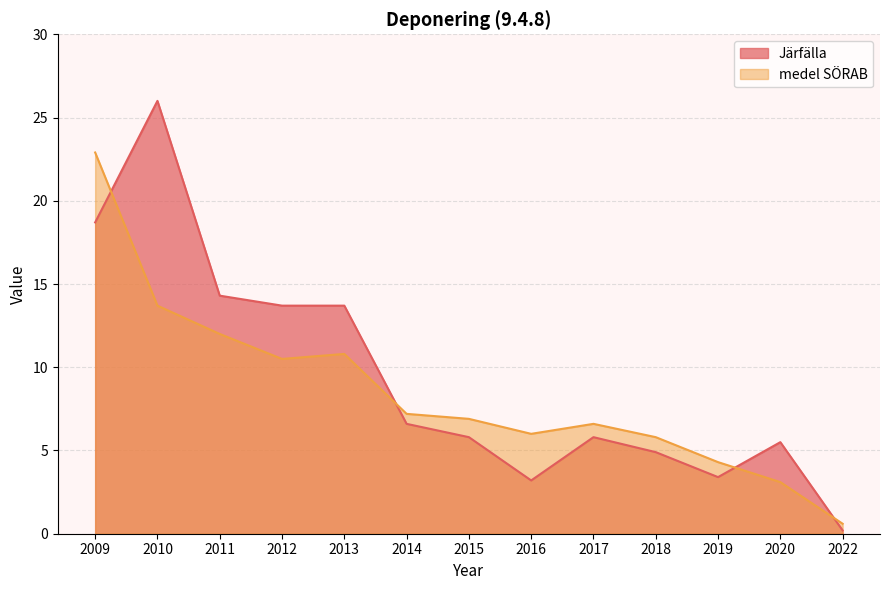

Reading left to right, extract all data points from this chart.

Järfälla: 18.7	26.0	14.3	13.7	13.7	6.6	5.8	3.2	5.8	4.9	3.4	5.5	0.2
medel SÖRAB: 22.9	13.7	12.0	10.5	10.8	7.2	6.9	6.0	6.6	5.8	4.3	3.1	0.6